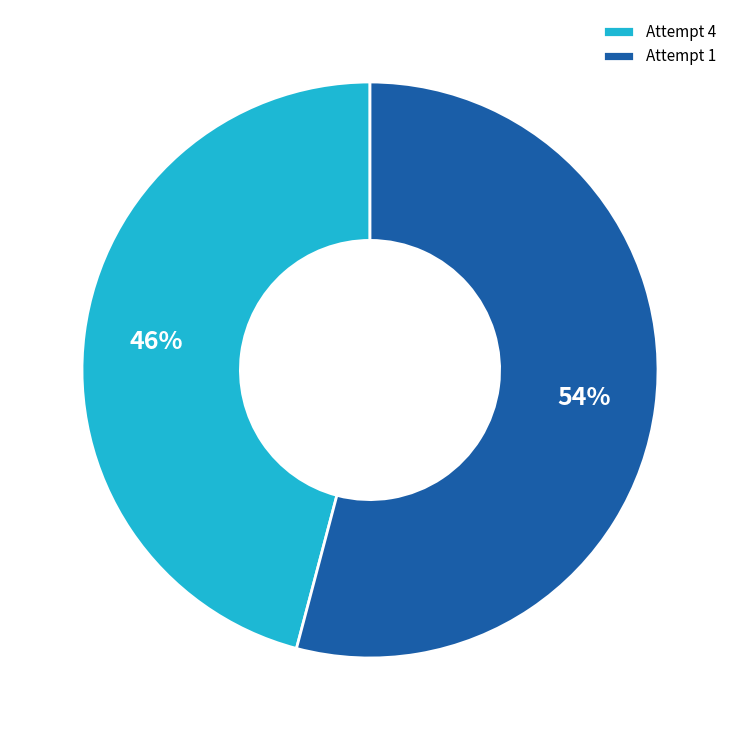

Rank the categories by value from highest to lowest.

Attempt 1, Attempt 4